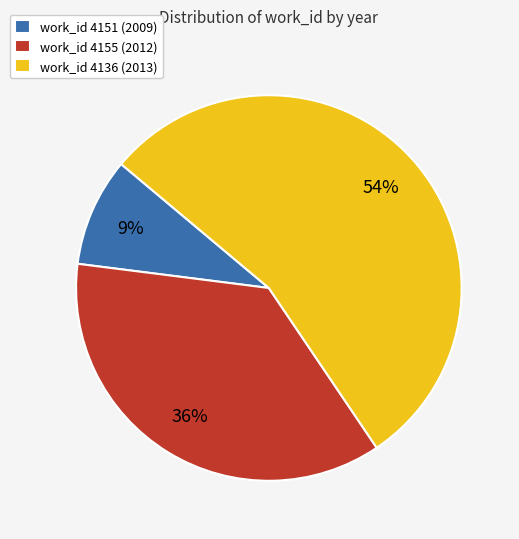

How many segments does this pie chart have?

3